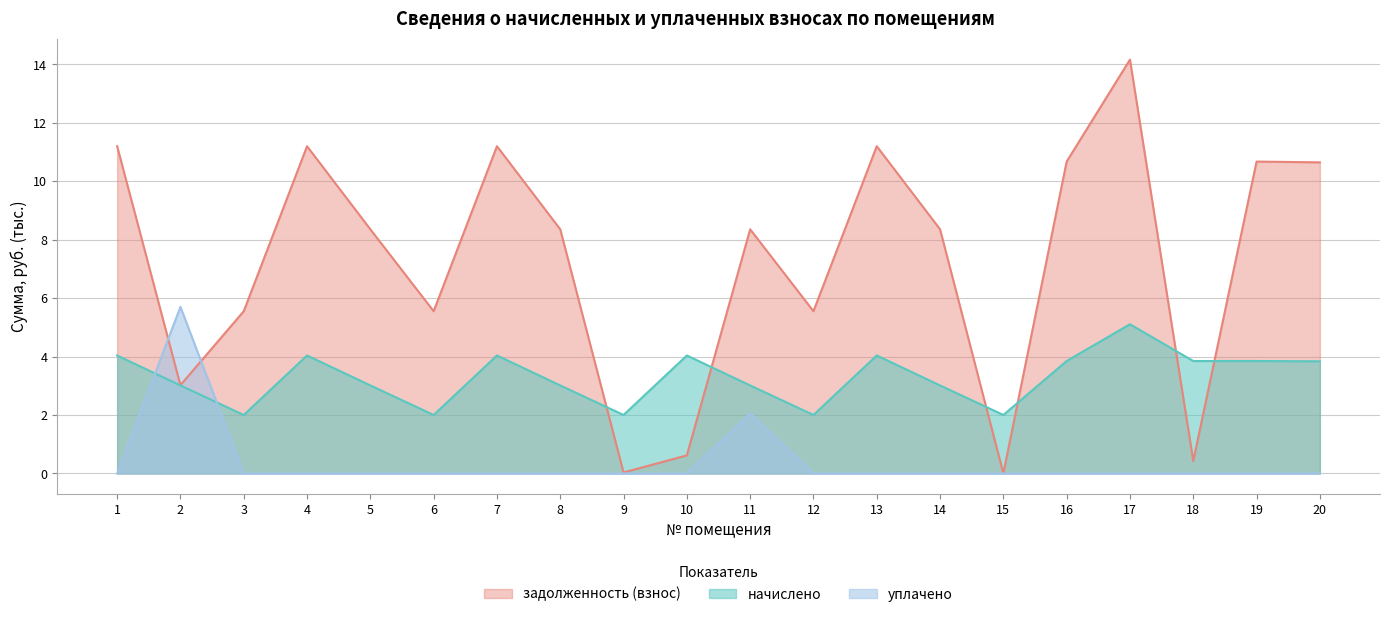

Which series ends up on top after the final intersection of задолженность (взнос) and уплачено?

задолженность (взнос)